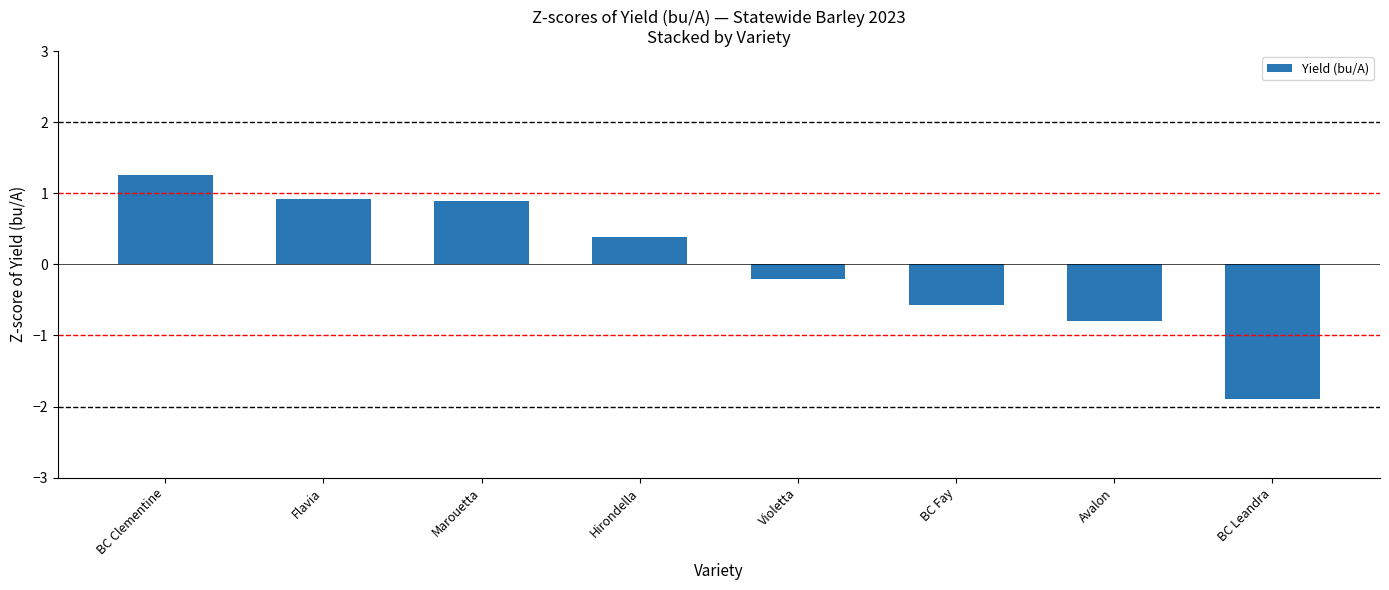

What is the label of the 2nd bar from the left?

Flavia